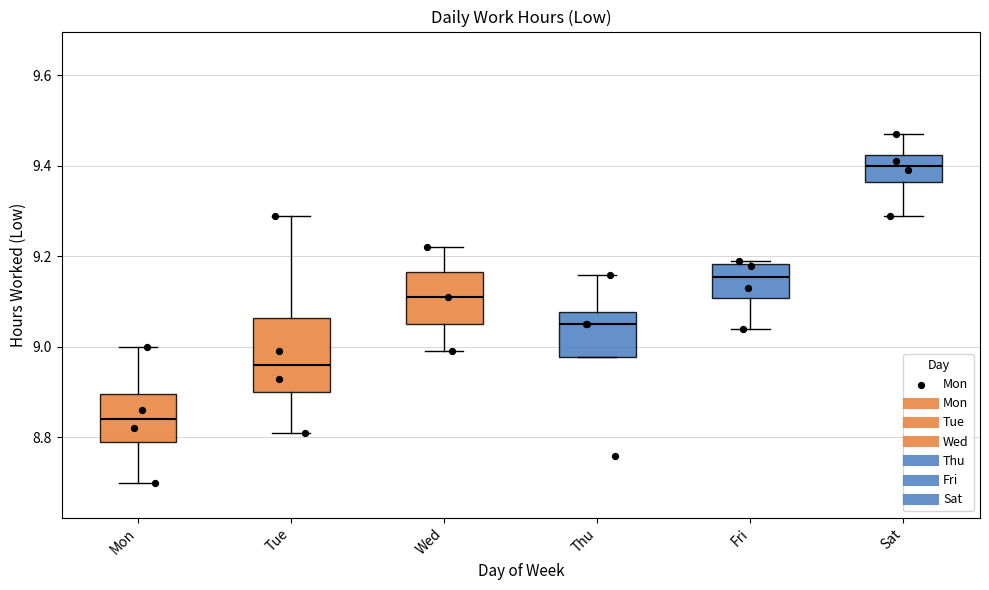

Reading left to right, read every box against the y-axis: the position of its median line, the range the box covers, and the ends of its whiskers. The values are not printed on the chart, so give them approximately, as read against the axis.

Mon: median 8.84, box 8.80 to 8.90, whiskers 8.70 to 9.00
Tue: median 8.96, box 8.90 to 9.06, whiskers 8.82 to 9.30
Wed: median 9.12, box 9.06 to 9.16, whiskers 9.00 to 9.22
Thu: median 9.06, box 8.98 to 9.08, whiskers 8.98 to 9.16
Fri: median 9.16, box 9.10 to 9.18, whiskers 9.04 to 9.20
Sat: median 9.40, box 9.36 to 9.42, whiskers 9.30 to 9.48